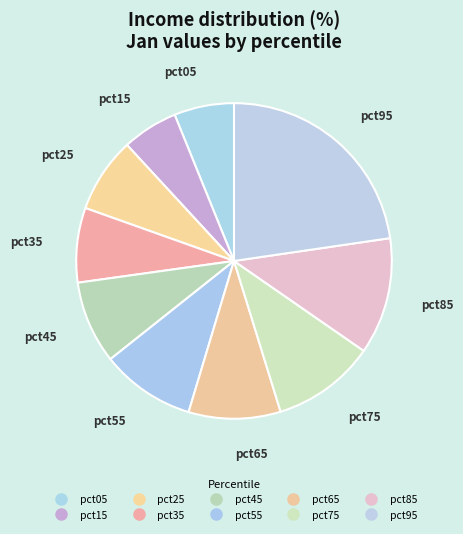

Rank the categories by value from lowest to highest.

pct15, pct05, pct35, pct25, pct45, pct65, pct55, pct75, pct85, pct95